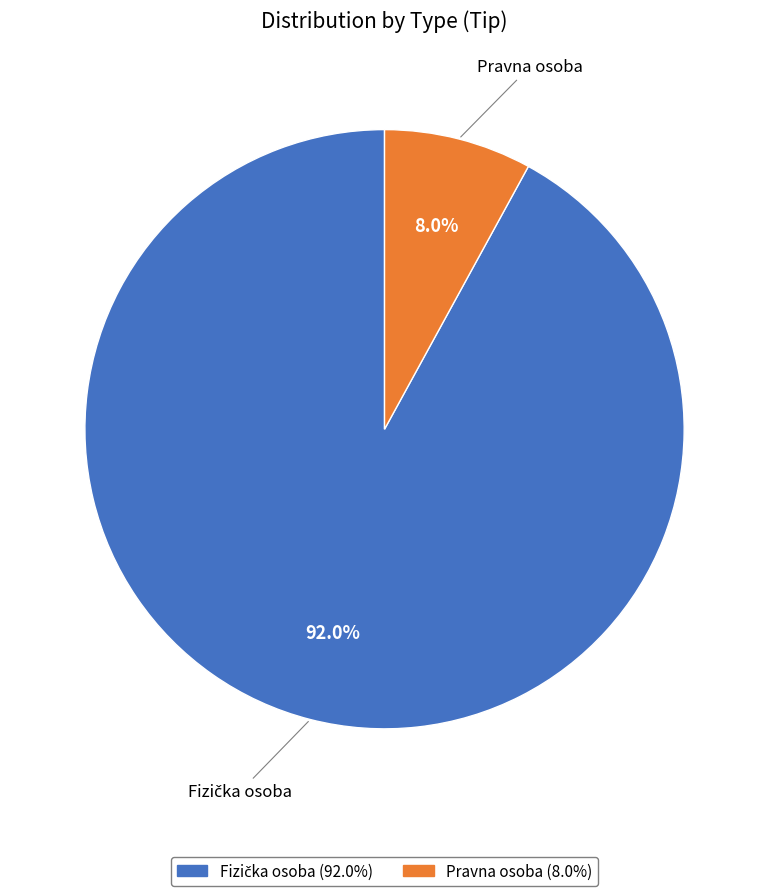

Does Pravna osoba represent more than half of the total?

No